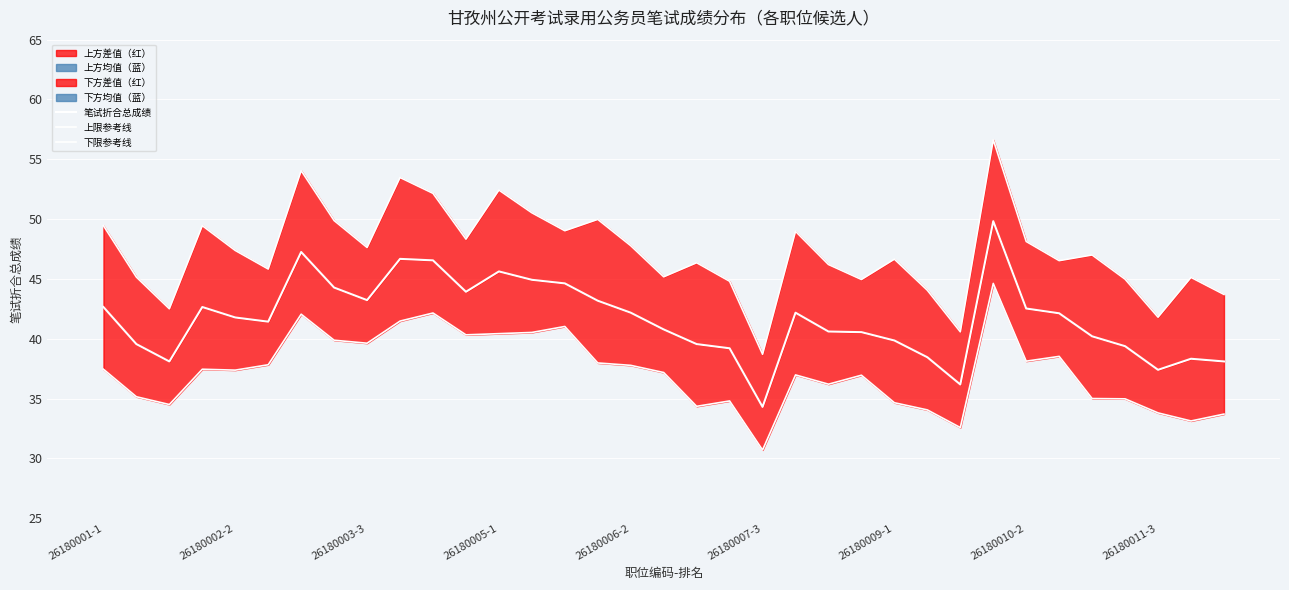

What is the value of the 上限参考线 point at the 18th from the left?

45.2